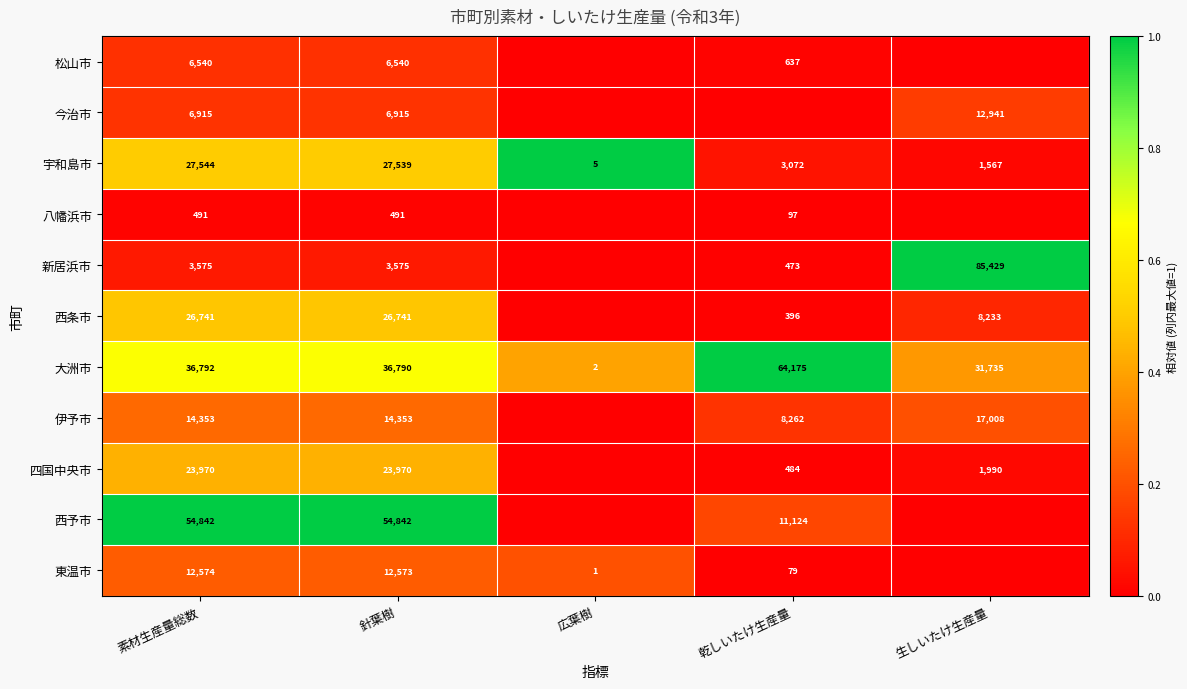

Which has a higher value, 乾しいたけ生産量 or 針葉樹?

針葉樹